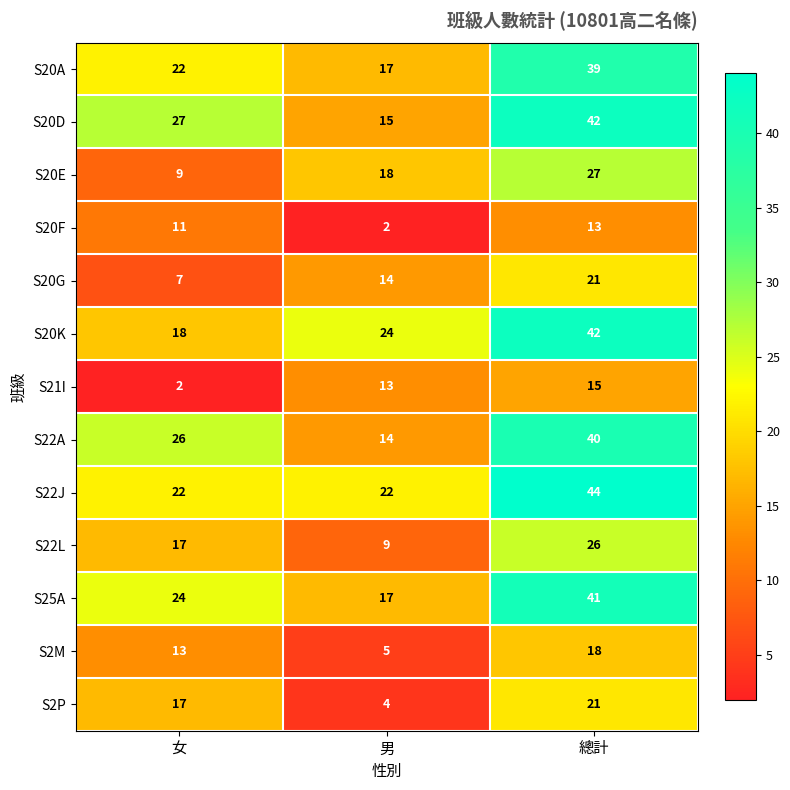

What is the difference between the S20F values at 男 and 女?

9